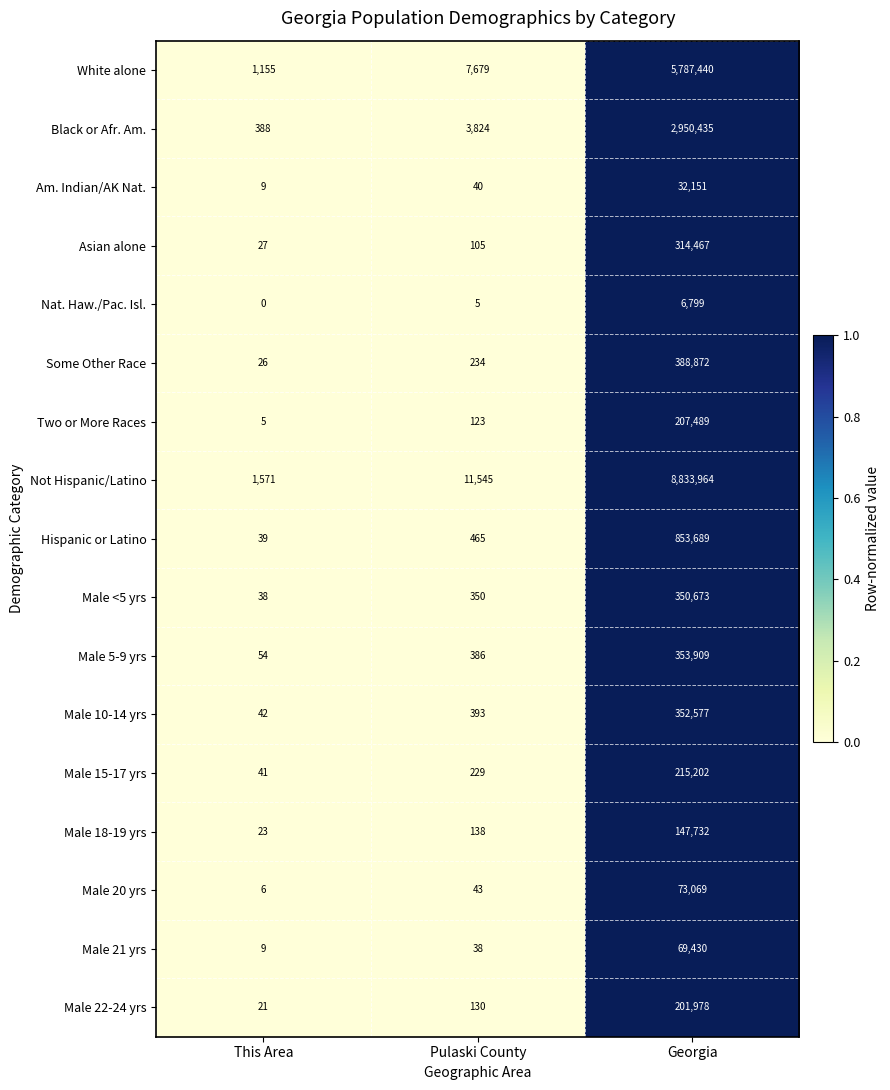

Which series has the largest total across all categories?

Not Hispanic/Latino